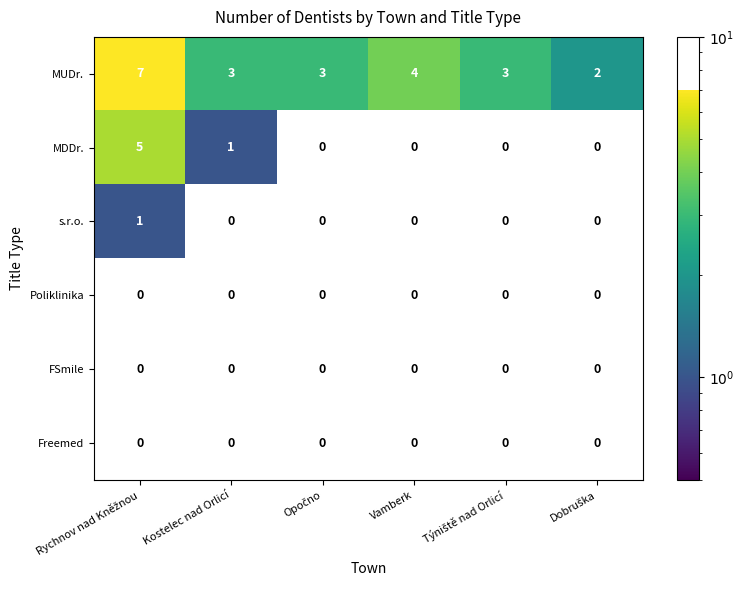

The value of Freemed at Kostelec nad Orlicí is 0. True or false?

True